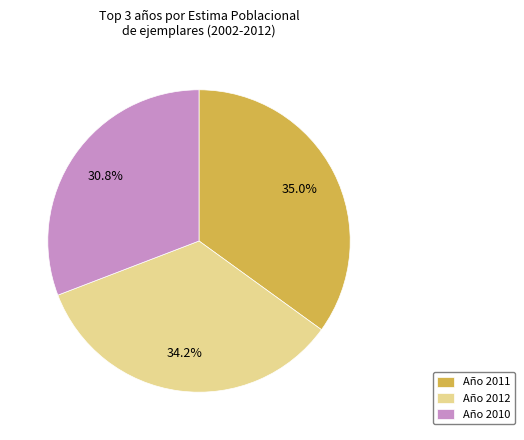

Is there a majority slice in this chart?

No